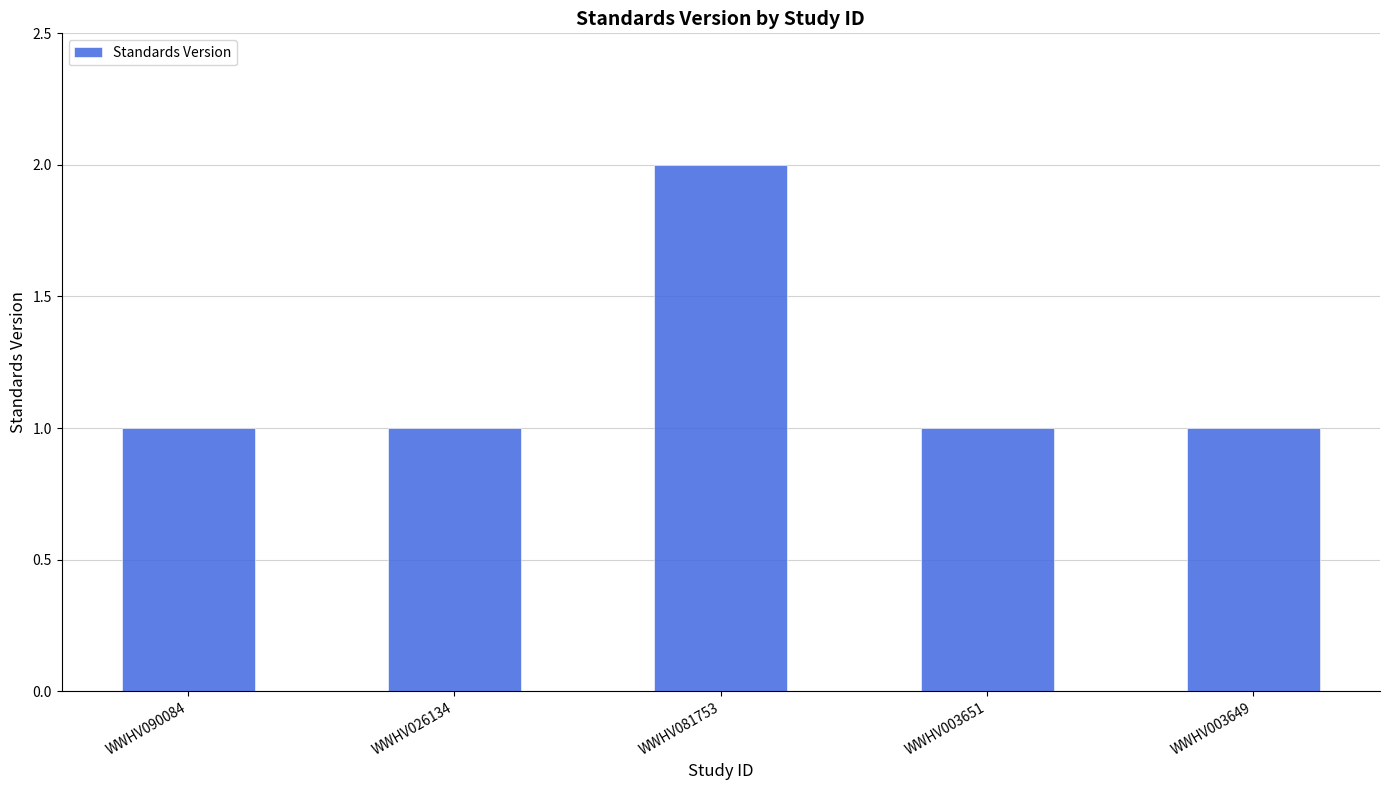

What is the ratio of the value at WWHV003651 to the value at WWHV081753?

0.5